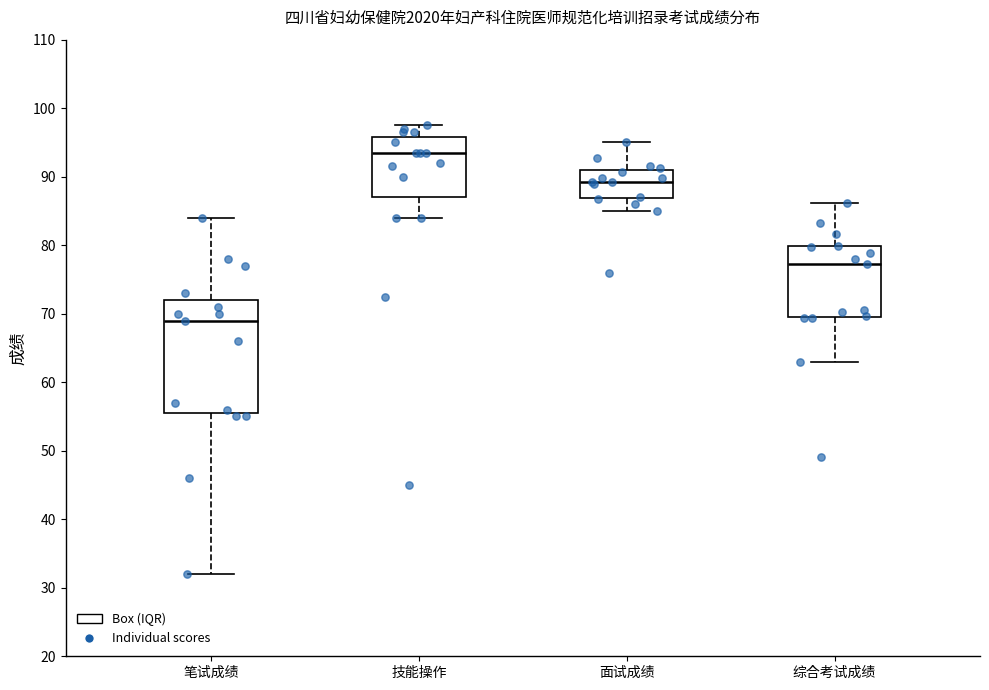

Where does the median line of the box for 面试成绩 sit on the y-axis? The values are not printed on the chart, so give them approximately, as read against the axis.

89